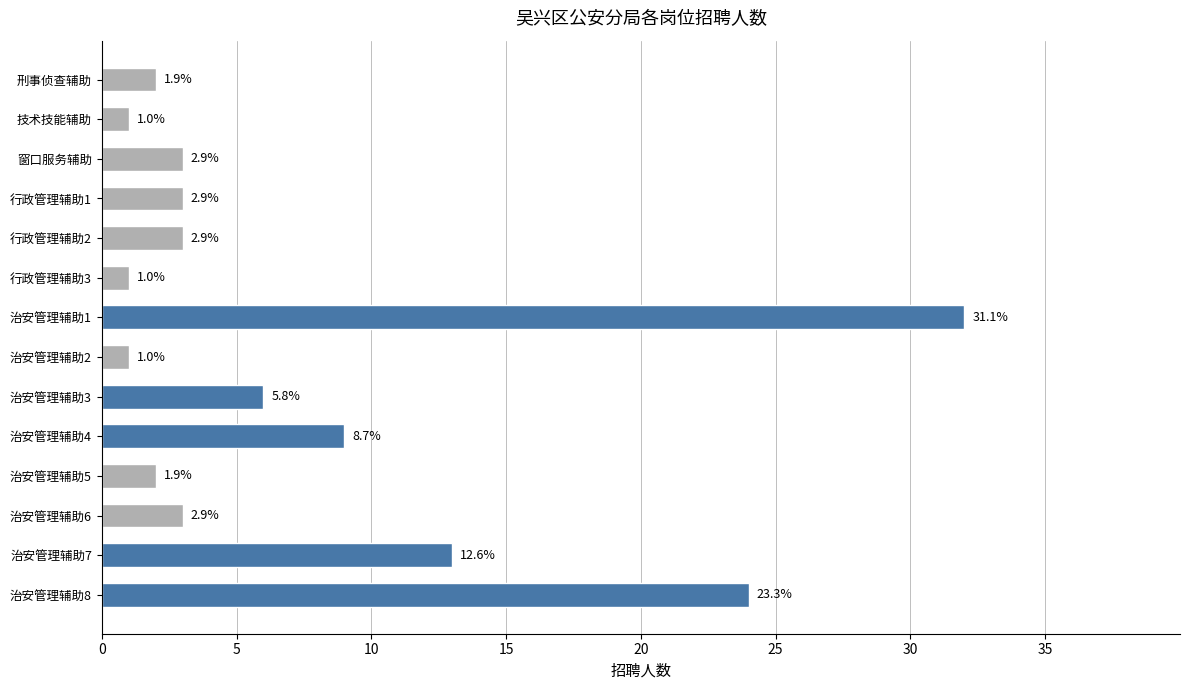

How many bars are there in total?

14